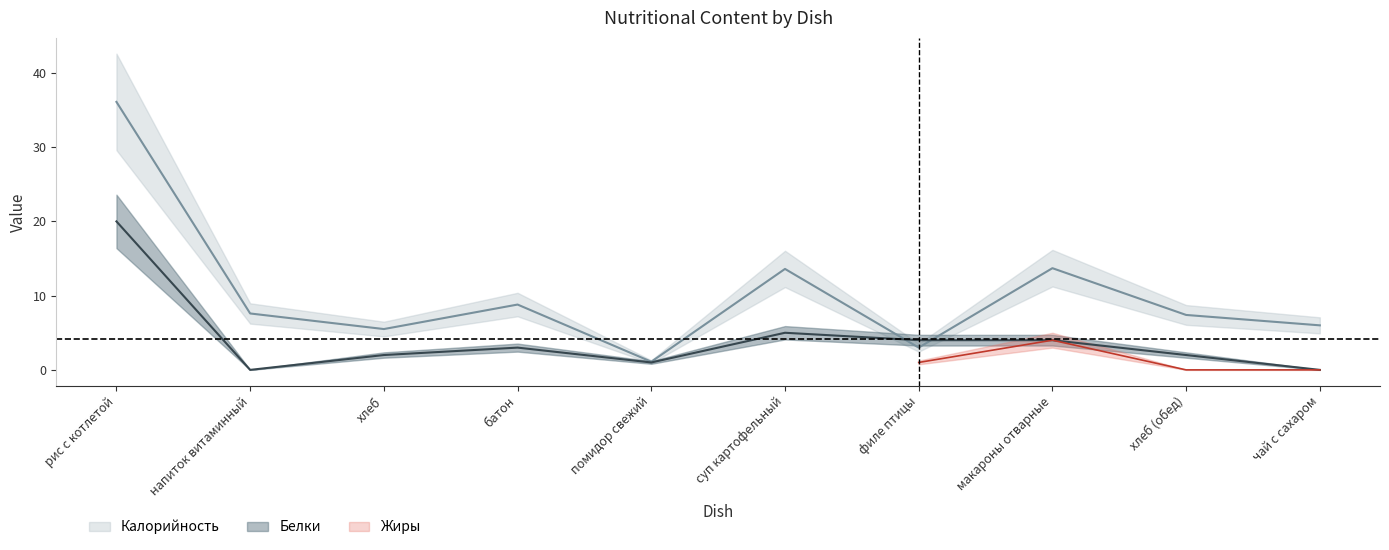

How many times do Белки and Калорийность cross each other?

2